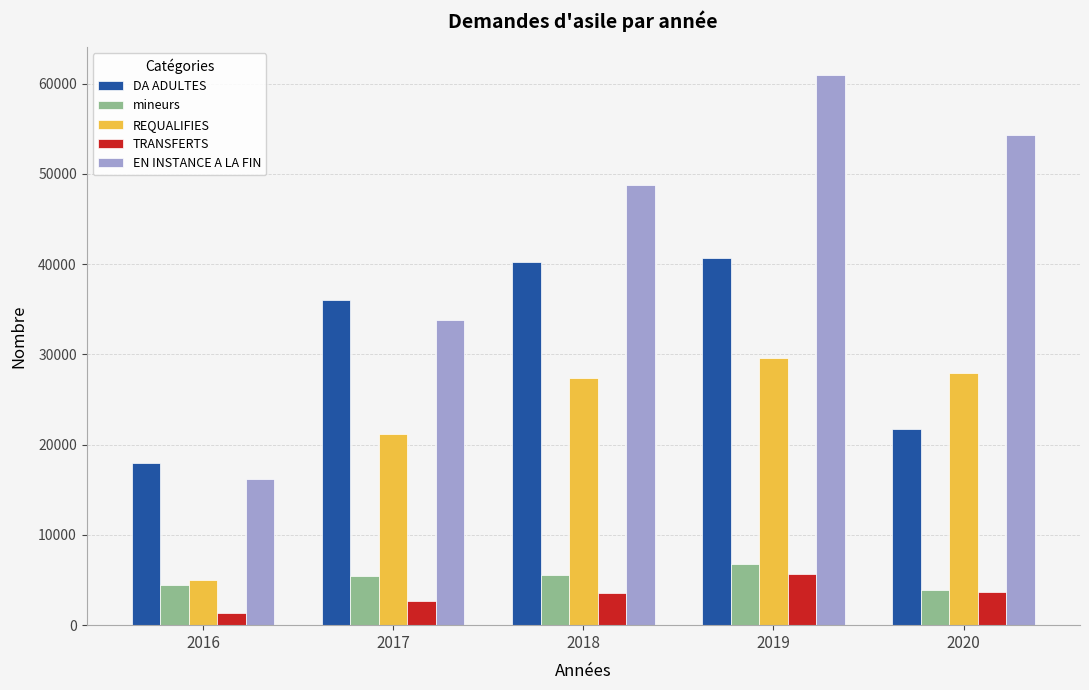

What is the difference between the second highest and minimum values in the EN INSTANCE A LA FIN series?

38112.0